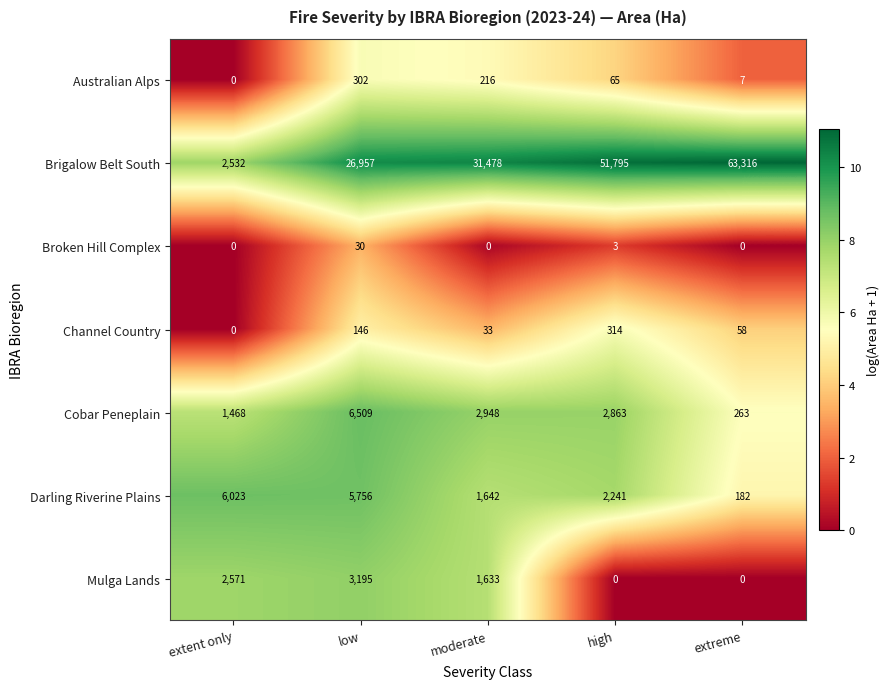

The value of Broken Hill Complex at low is 16. True or false?

False